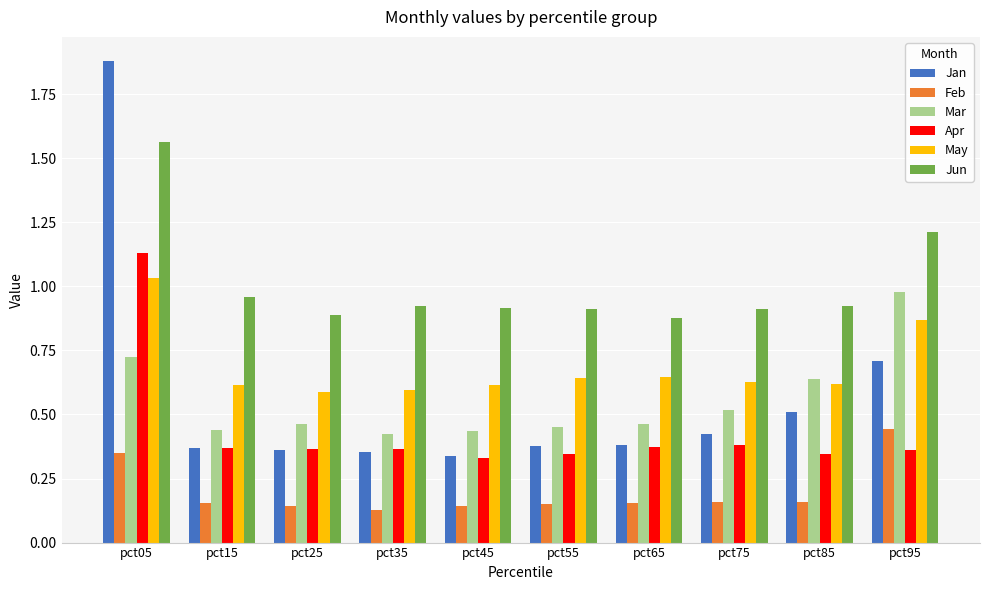

How many bars are there in each group?

6